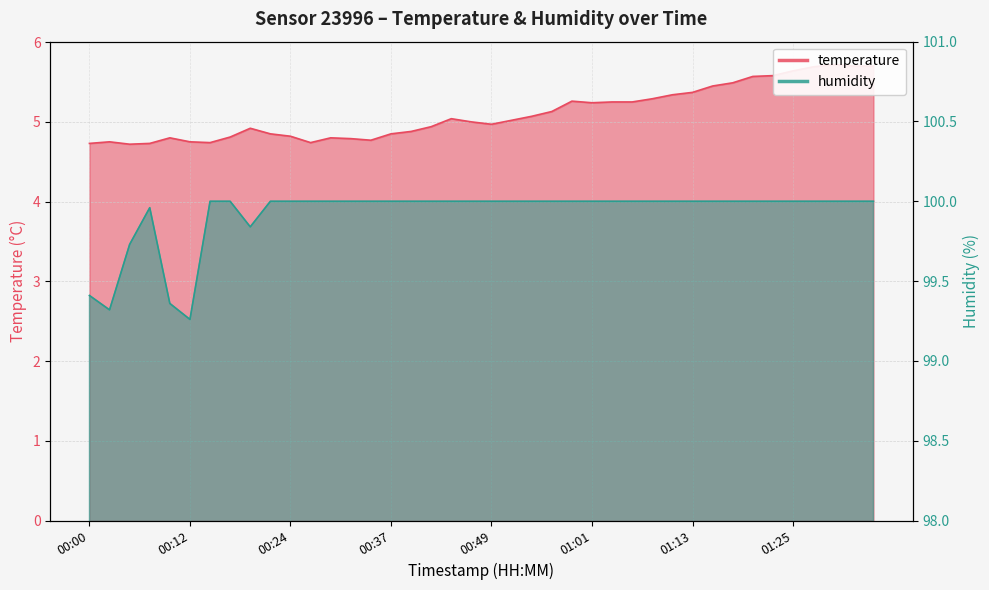

What is the difference between the temperature values at 00:51 and 01:30?

0.7